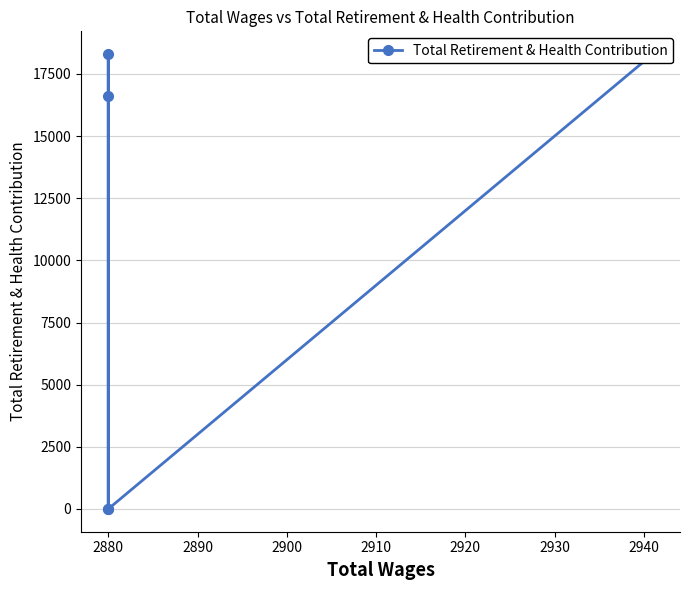

What is the average value?

10638